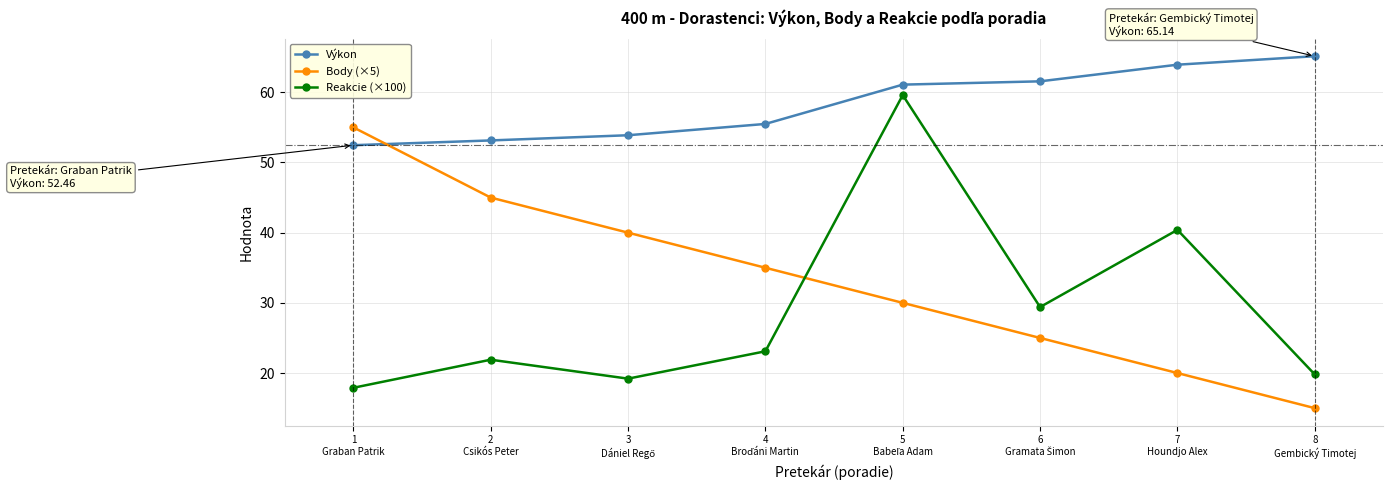

True or false: Body (×5) and Výkon cross at least once.

True